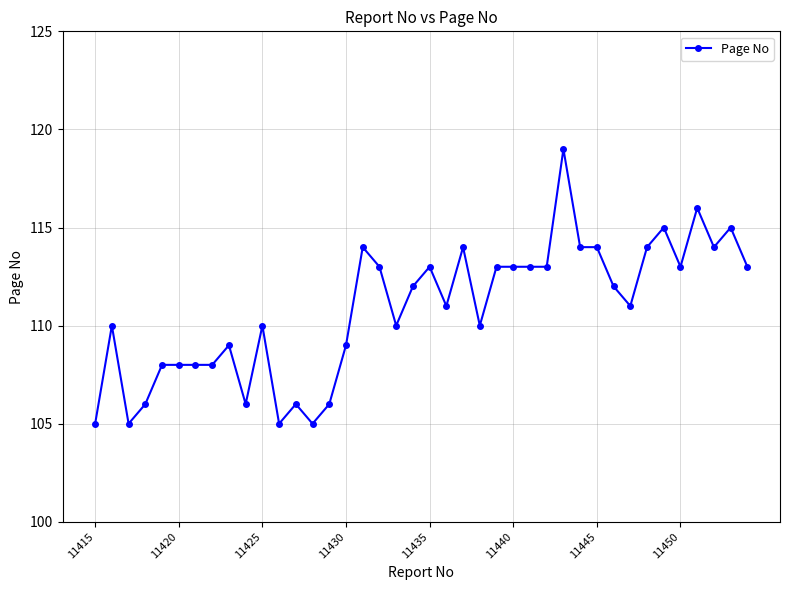

How many lines are shown in the chart?

1